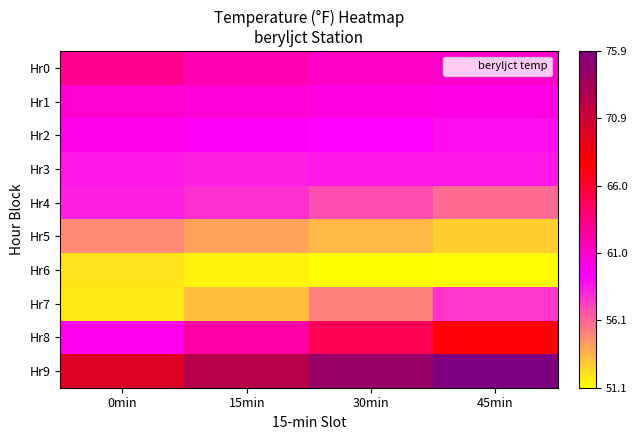

Which label corresponds to the largest value in the chart?

45min